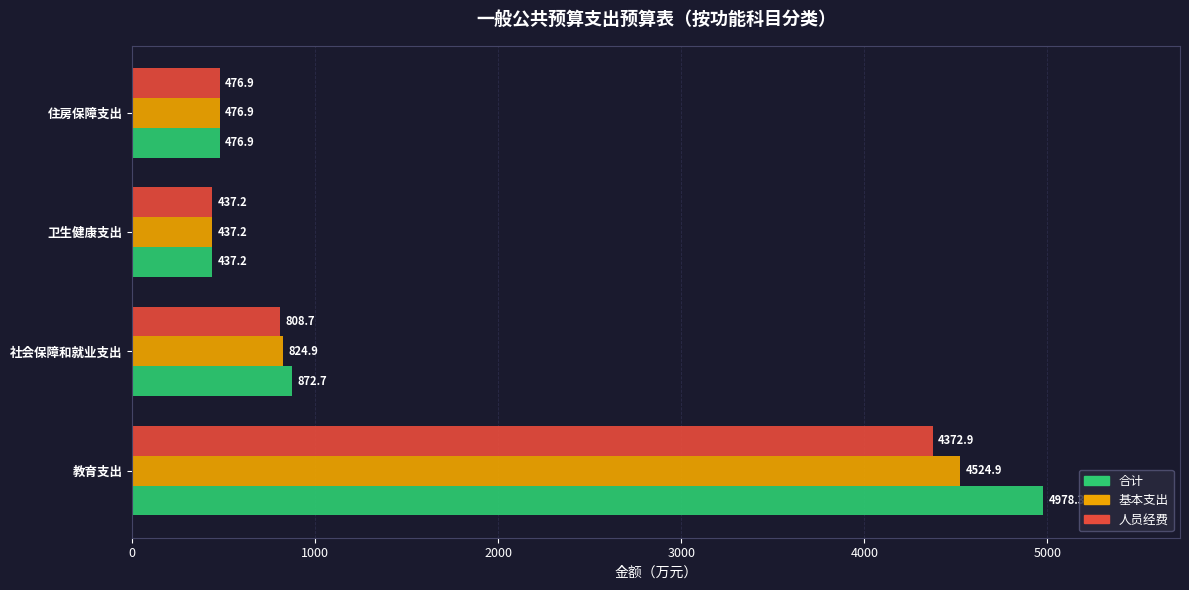

Rank the series by their maximum value, from lowest to highest.

人员经费, 基本支出, 合计